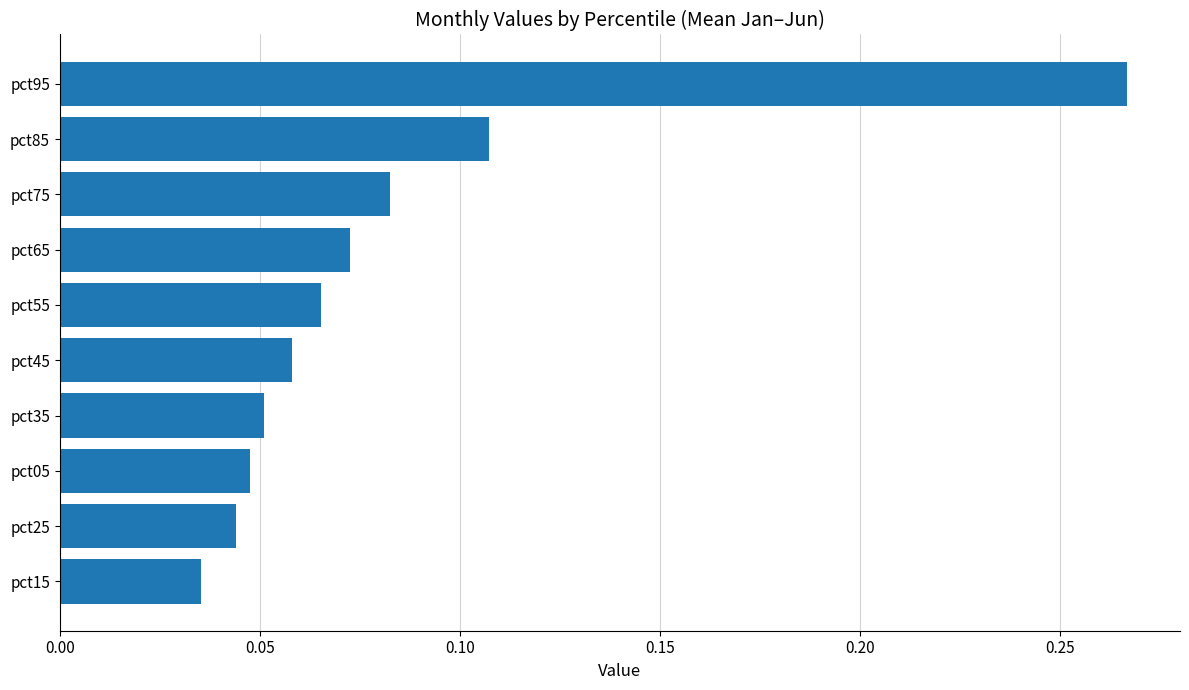

Which has a higher value, pct55 or pct15?

pct55